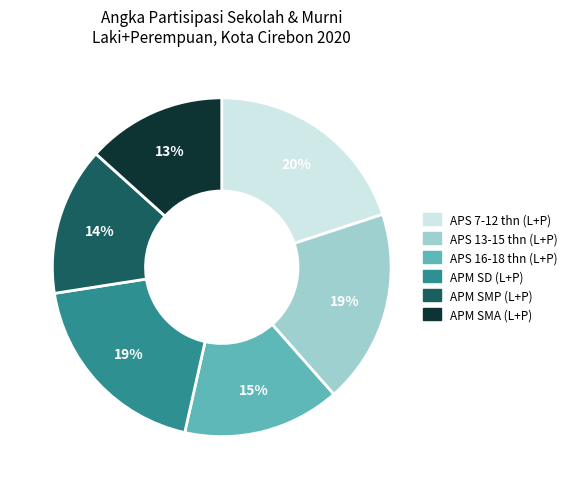

Does any single category account for the majority?

No